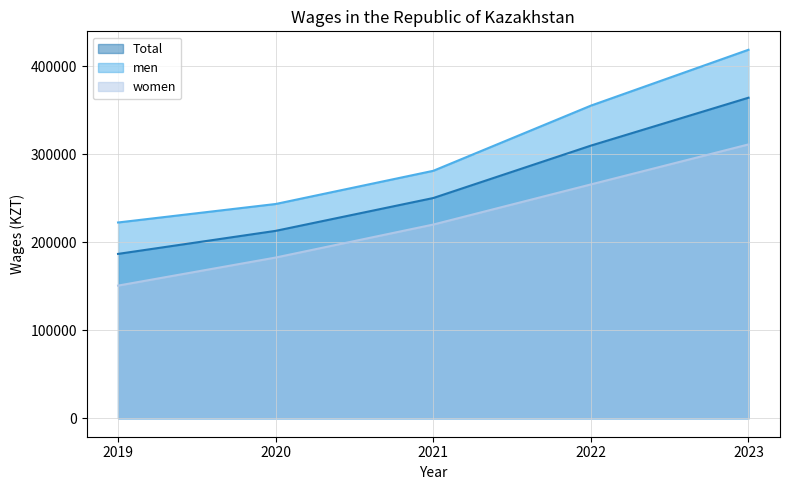

How many categories are shown in the chart?

5